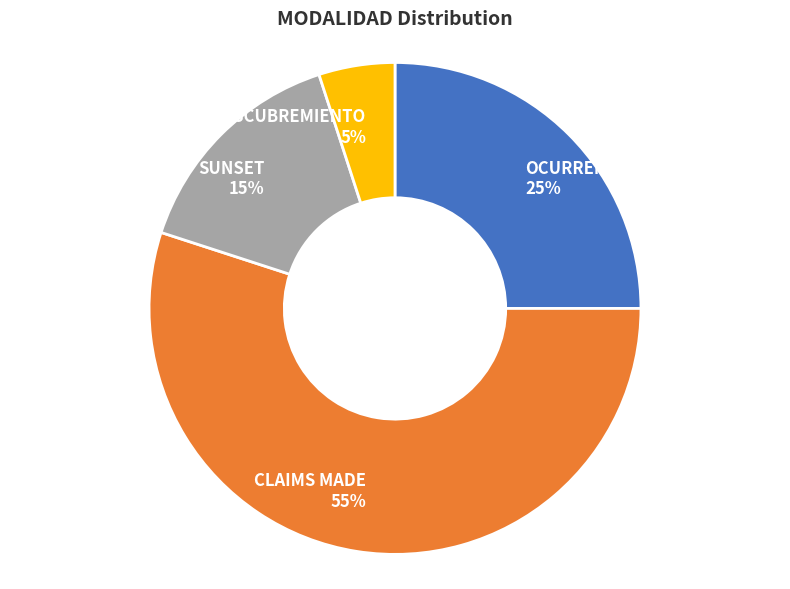

How many segments does this pie chart have?

4